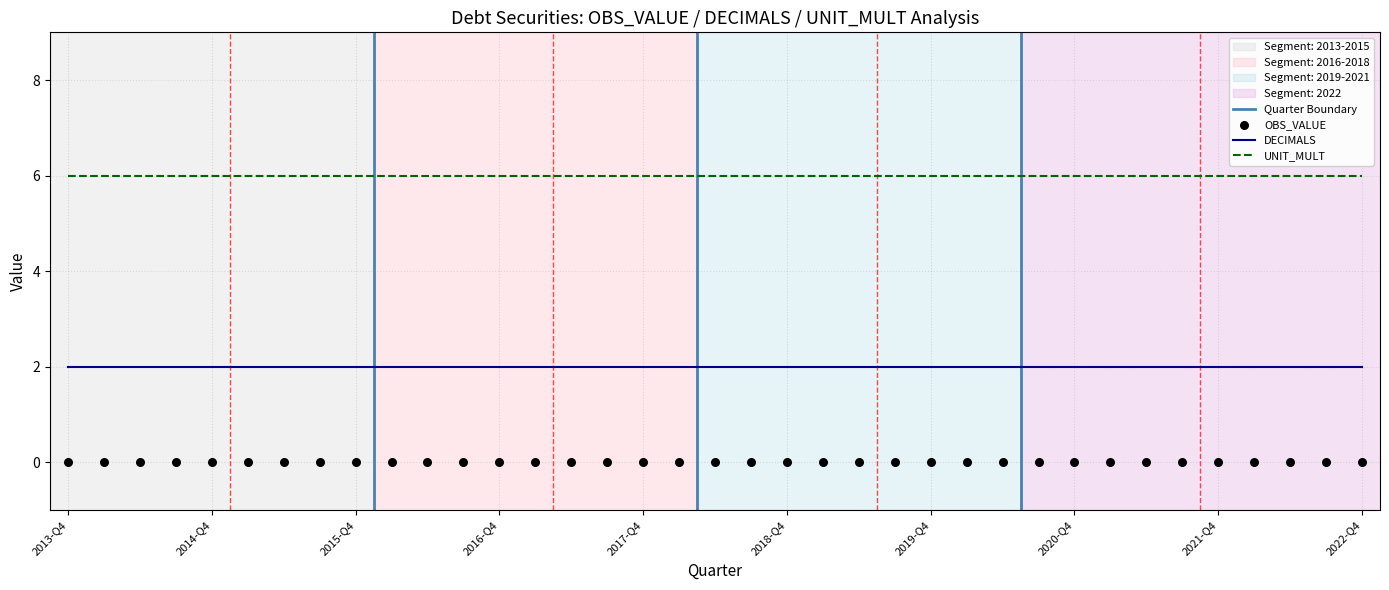

Which series contains the lowest Y value?

OBS_VALUE